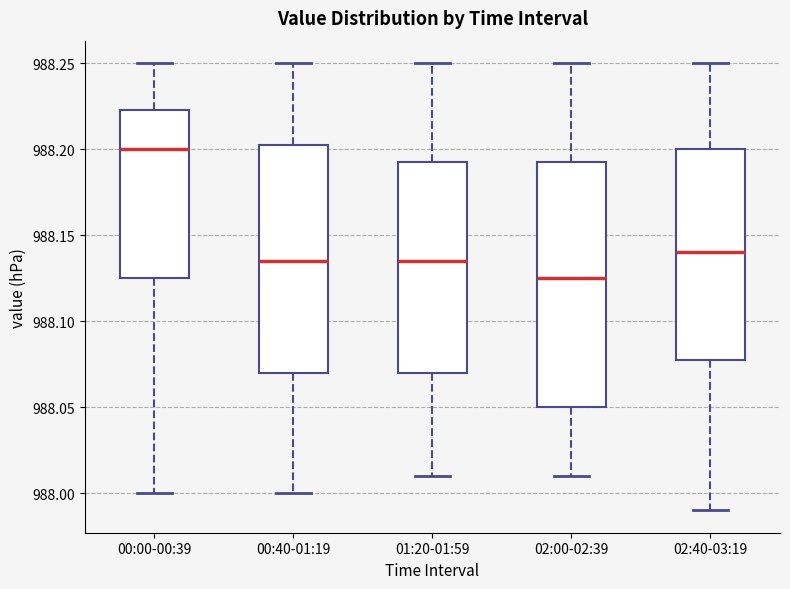

Which box's median line is the lowest?

02:00-02:39